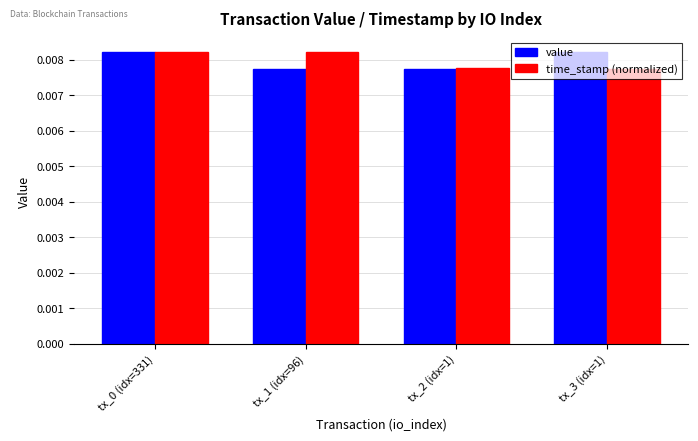

Are the bars grouped side by side (vs. stacked)?

Yes